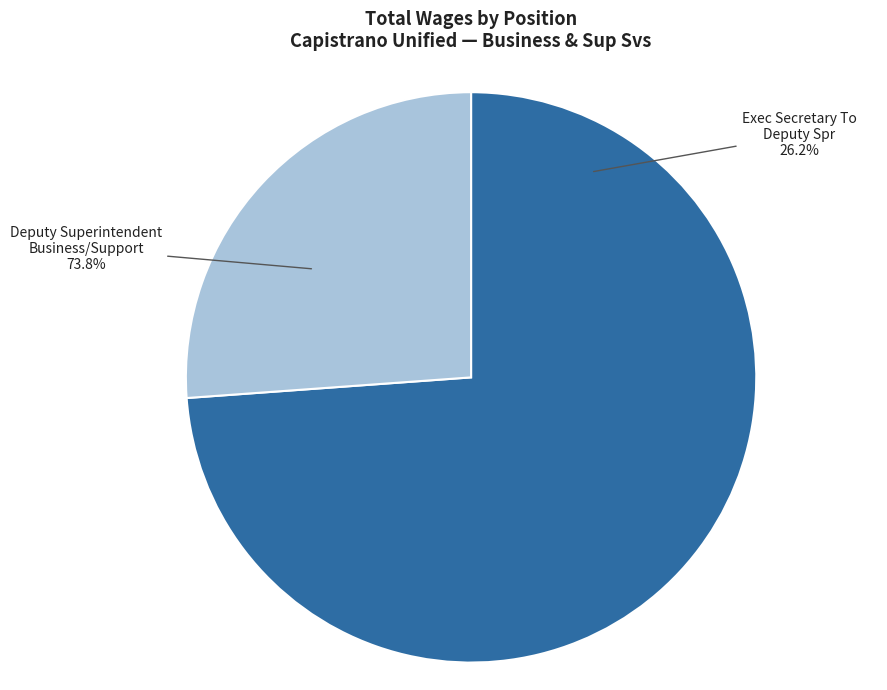

To the nearest percent, what is the combined percentage of Exec Secretary To Deputy Spr and Deputy Superintendent Business/Support?

100%